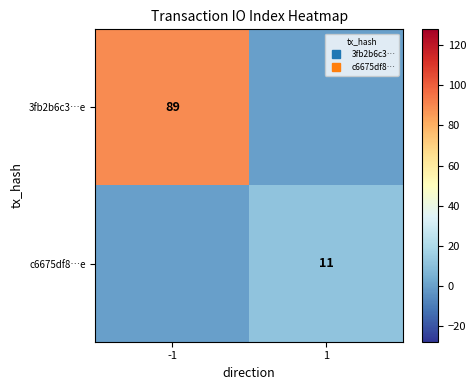

How many distinct data groups are displayed?

2